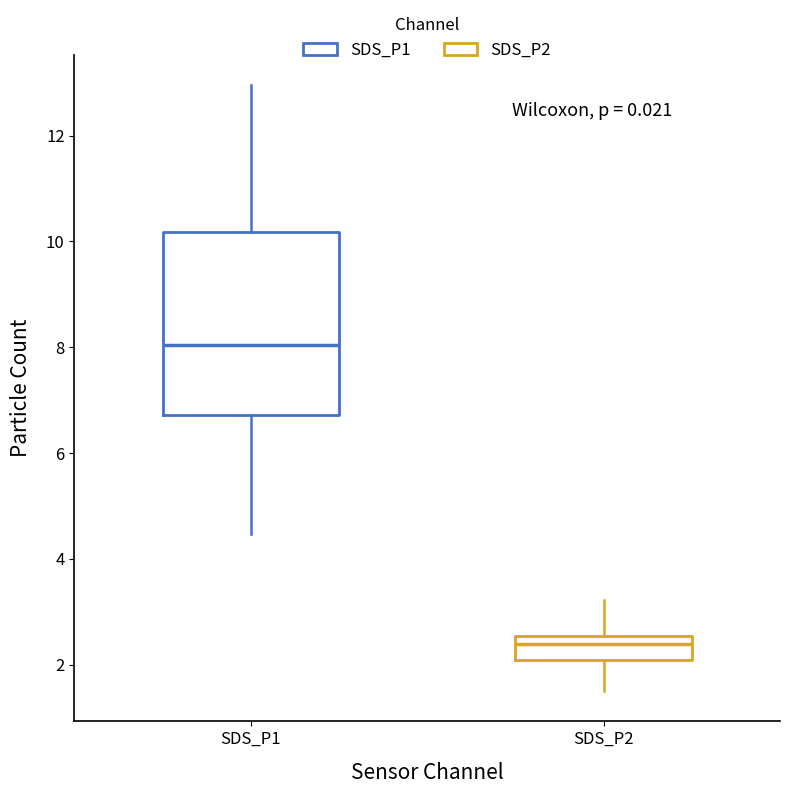

Which box has the highest median line?

SDS_P1